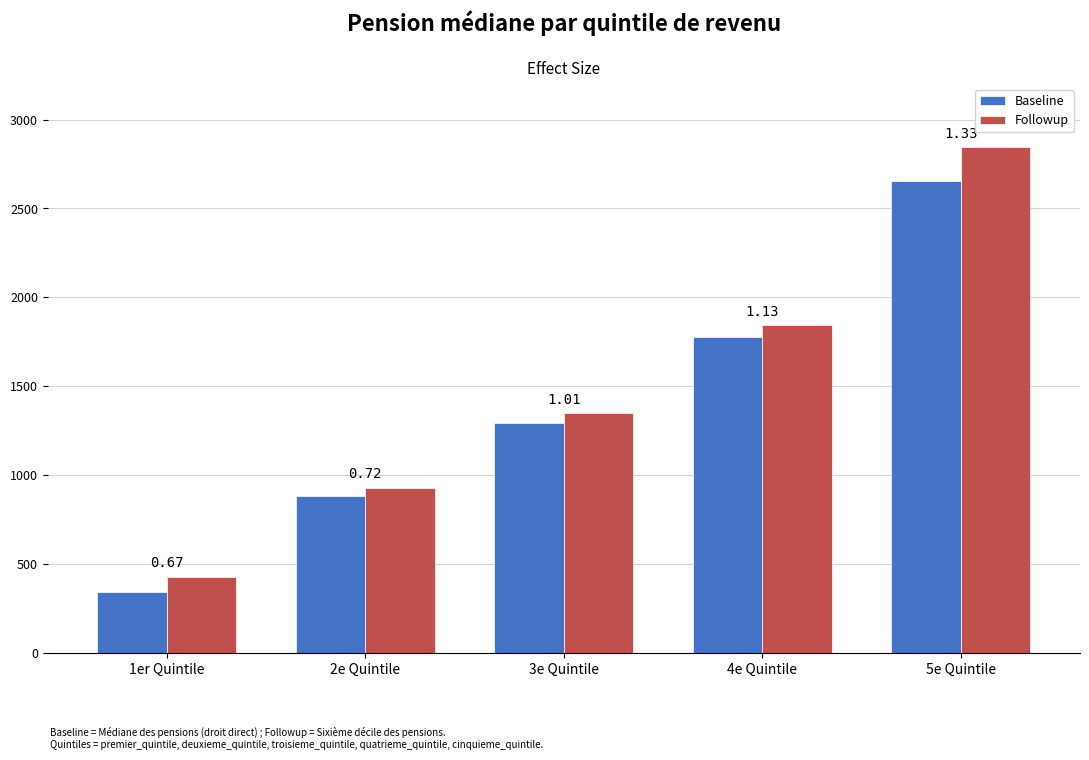

List the series in order of their peak value, lowest first.

Baseline, Followup